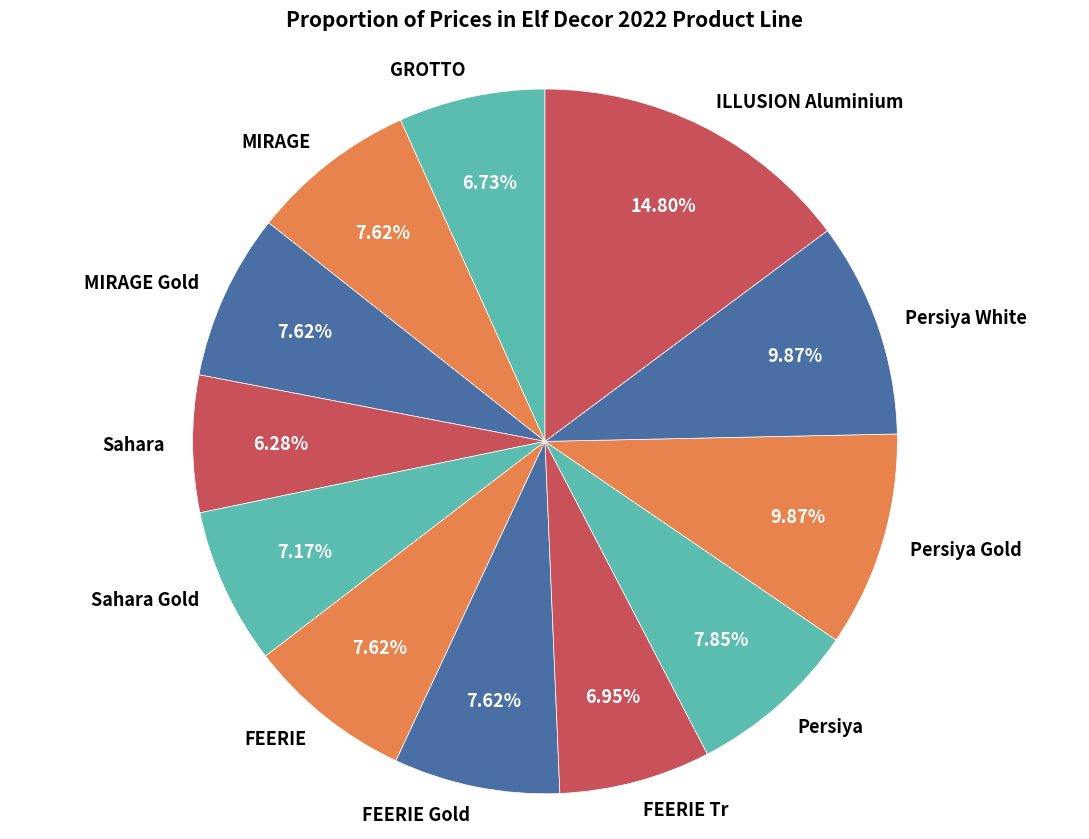

To the nearest percent, what is the combined percentage of FEERIE Gold and Persiya?

15%